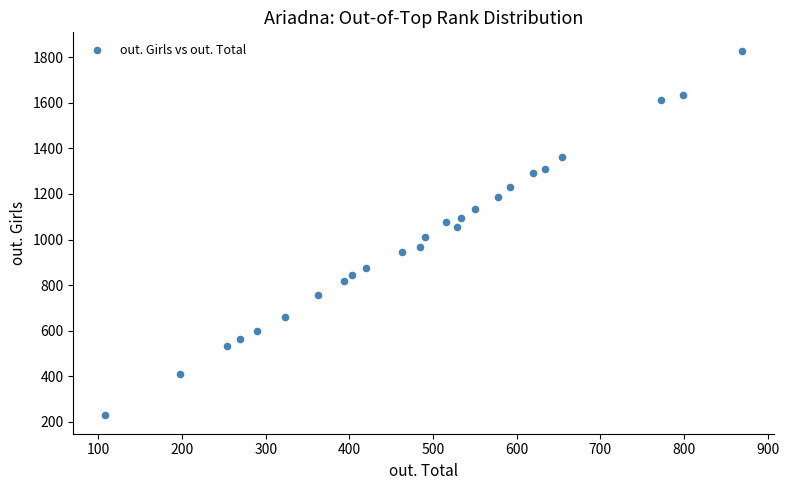

What is the range of X values (max minus min)?

762